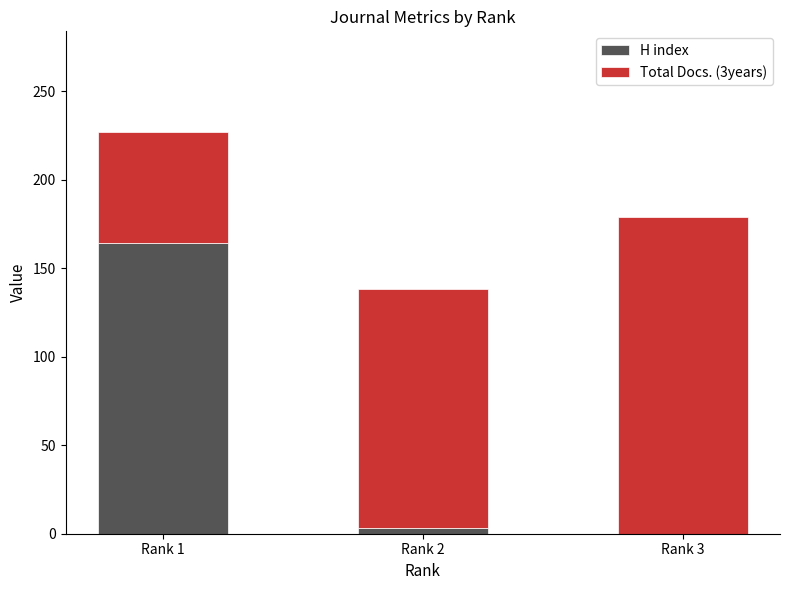

How many distinct data groups are displayed?

2